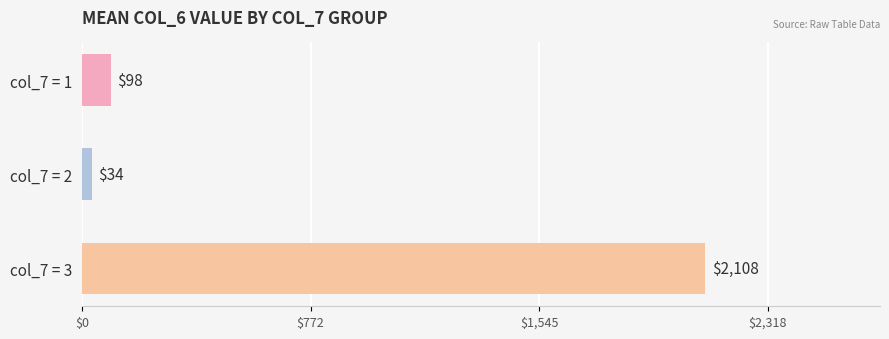

Are the bars horizontal?

Yes